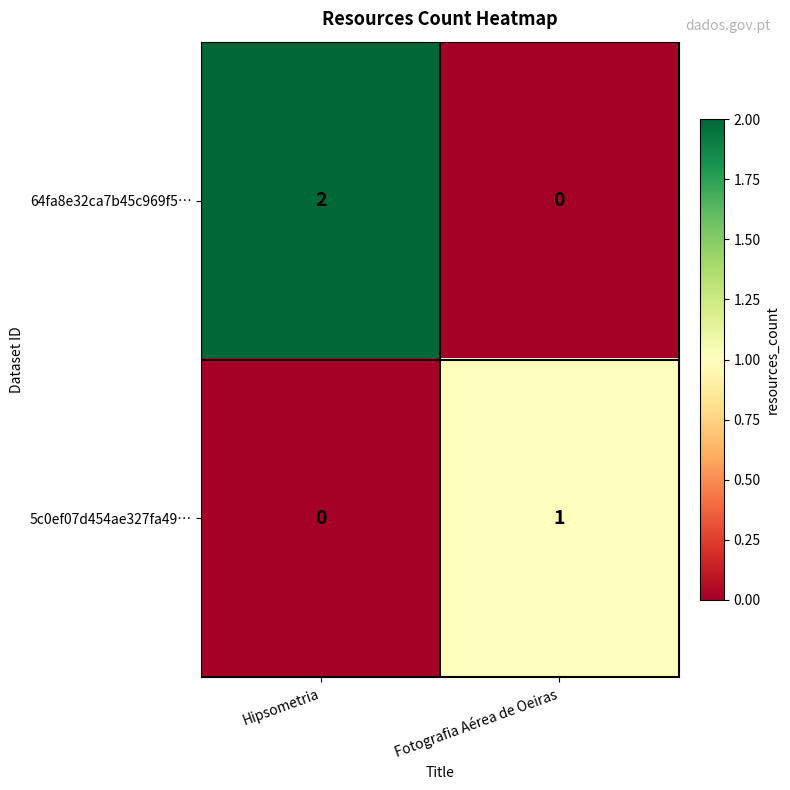

Reading left to right, list all the values displayed in this chart.

64fa8e32ca7b45c969f5…: Hipsometria=2	Fotografia Aérea de Oeiras=0
5c0ef07d454ae327fa49…: Hipsometria=0	Fotografia Aérea de Oeiras=1